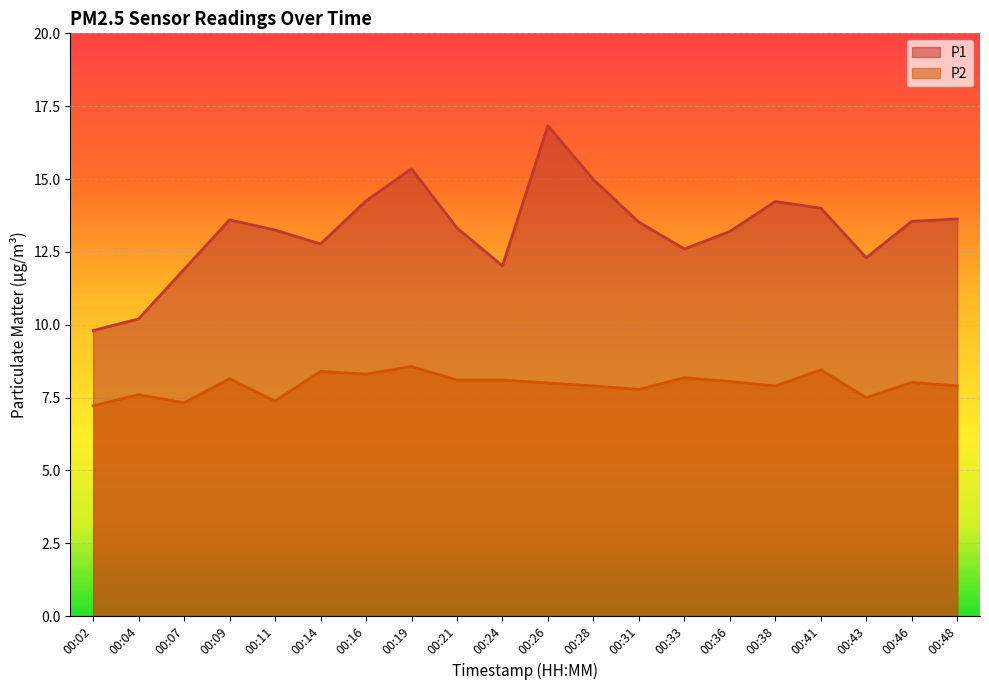

Reading right to left, what are all the values shown in this chart?

P1: 00:48=13.6	00:46=13.6	00:43=12.3	00:41=14.0	00:38=14.2	00:36=13.2	00:33=12.6	00:31=13.5	00:28=15.0	00:26=16.8	00:24=12.0	00:21=13.3	00:19=15.3	00:16=14.2	00:14=12.8	00:11=13.2	00:09=13.6	00:07=11.9	00:04=10.2	00:02=9.8
P2: 00:48=7.9	00:46=8.0	00:43=7.5	00:41=8.4	00:38=7.9	00:36=8.1	00:33=8.2	00:31=7.8	00:28=7.9	00:26=8.0	00:24=8.1	00:21=8.1	00:19=8.6	00:16=8.3	00:14=8.4	00:11=7.4	00:09=8.2	00:07=7.3	00:04=7.6	00:02=7.2